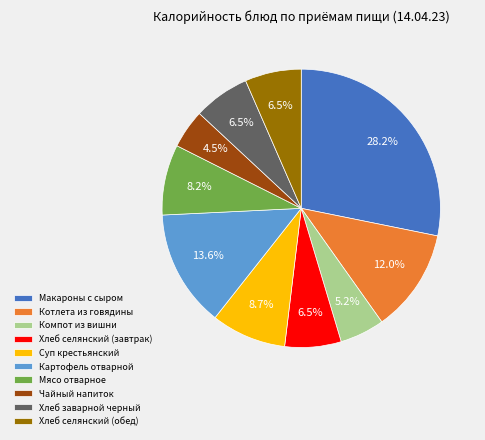

Does Котлета из говядины account for over 50% of the chart?

No